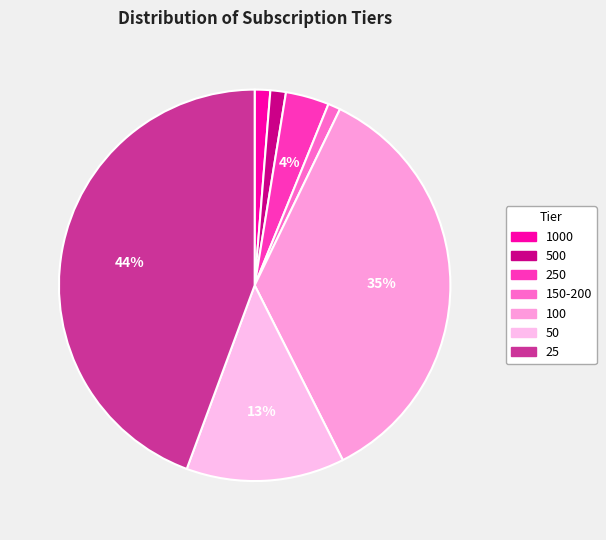

Is the sum of 50 and 500 greater than half?

No